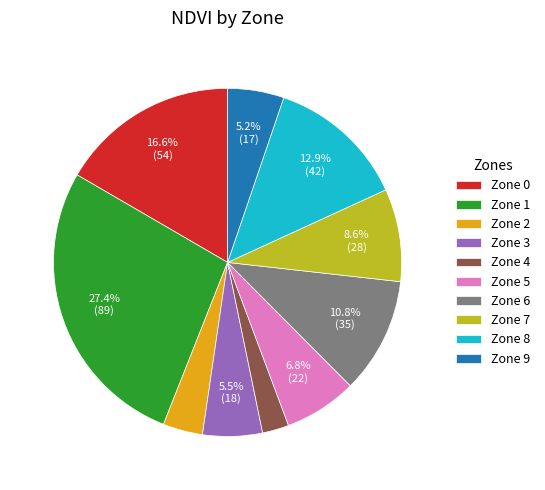

Is the sum of Zone 2 and Zone 1 greater than half?

No